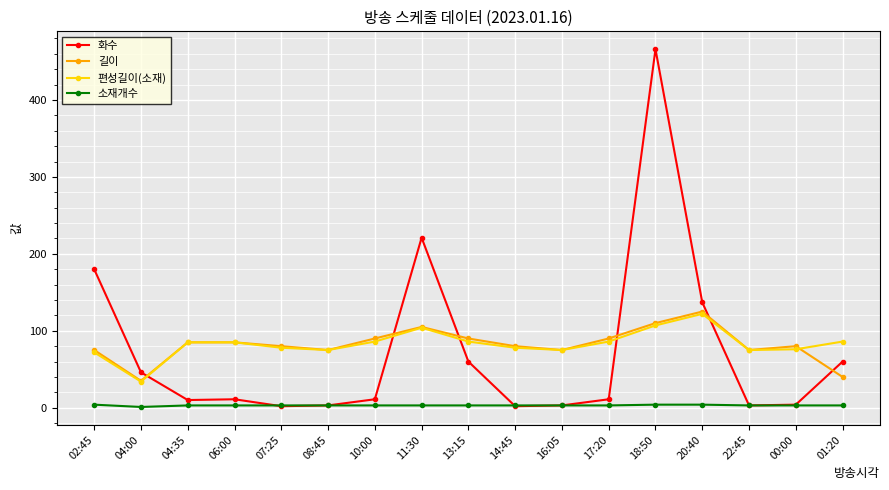

What is the label of the 1st point from the left?

02:45